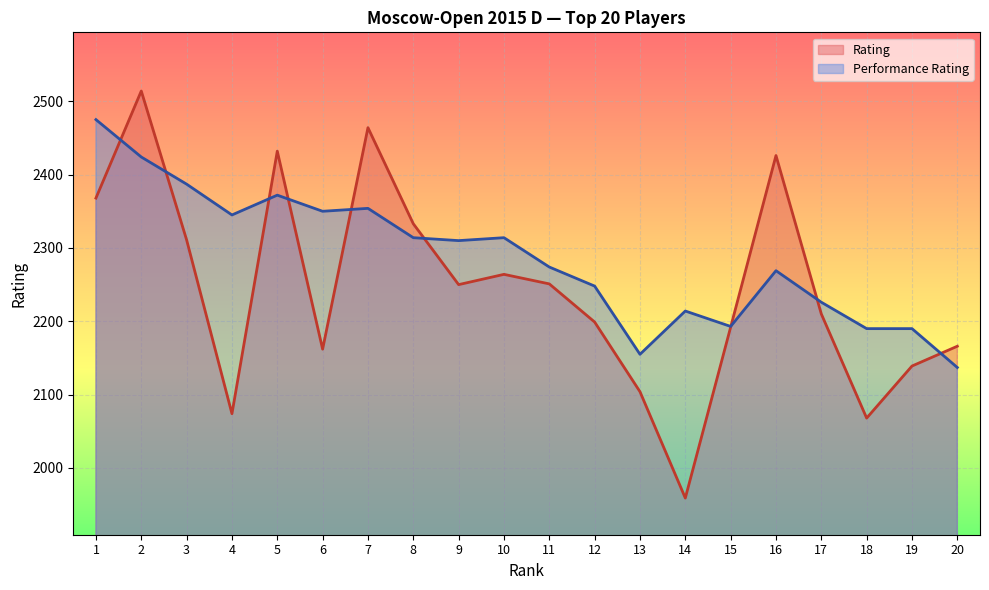

How many categories are shown in the chart?

20